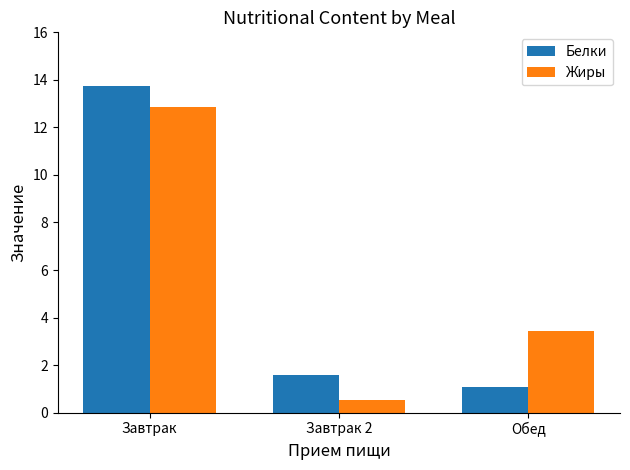

Between Завтрак 2 and Обед, which series saw the biggest shift?

Жиры